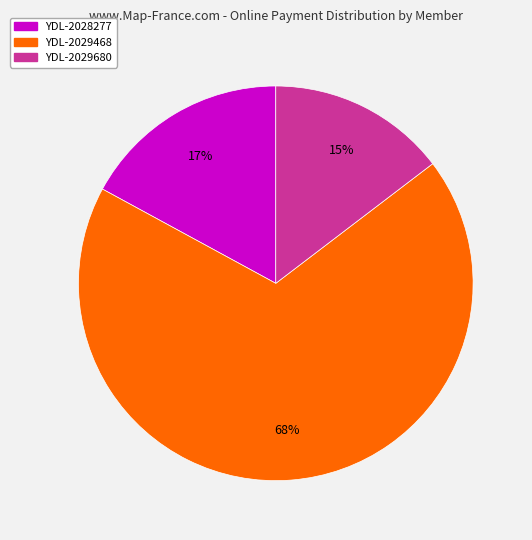

To the nearest percent, what is the average slice percentage?

33%